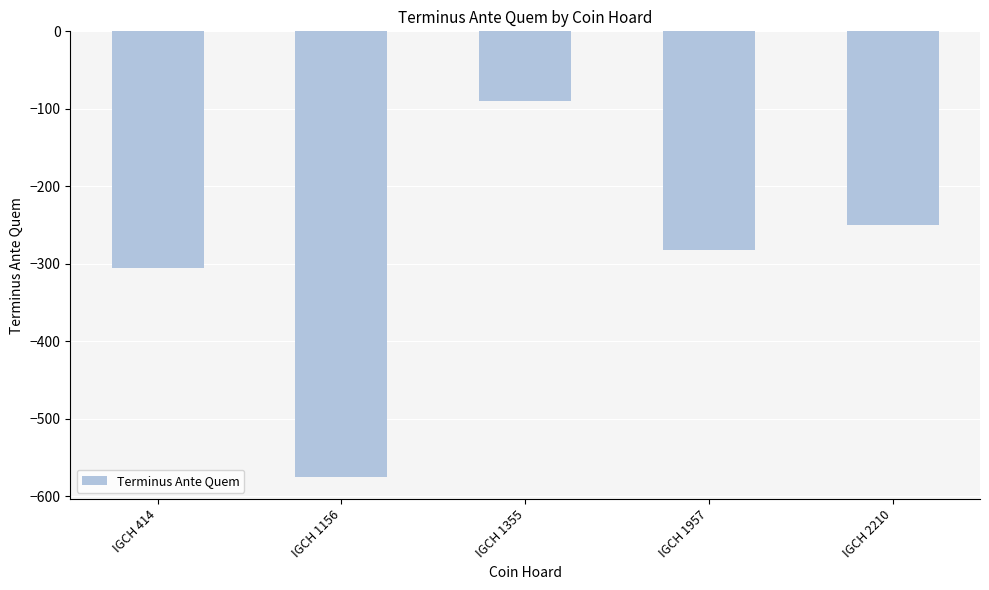

List the labels in order of value, smallest first.

IGCH 1156, IGCH 414, IGCH 1957, IGCH 2210, IGCH 1355